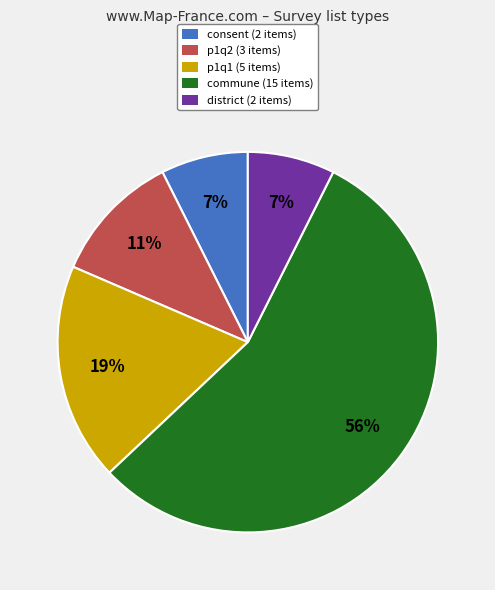

Count the number of slices in the pie.

5